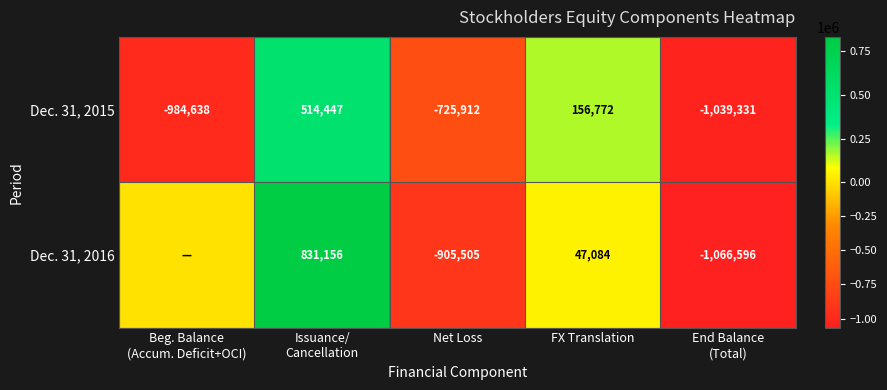

At which label is Dec. 31, 2015 closest to -262442?

FX Translation